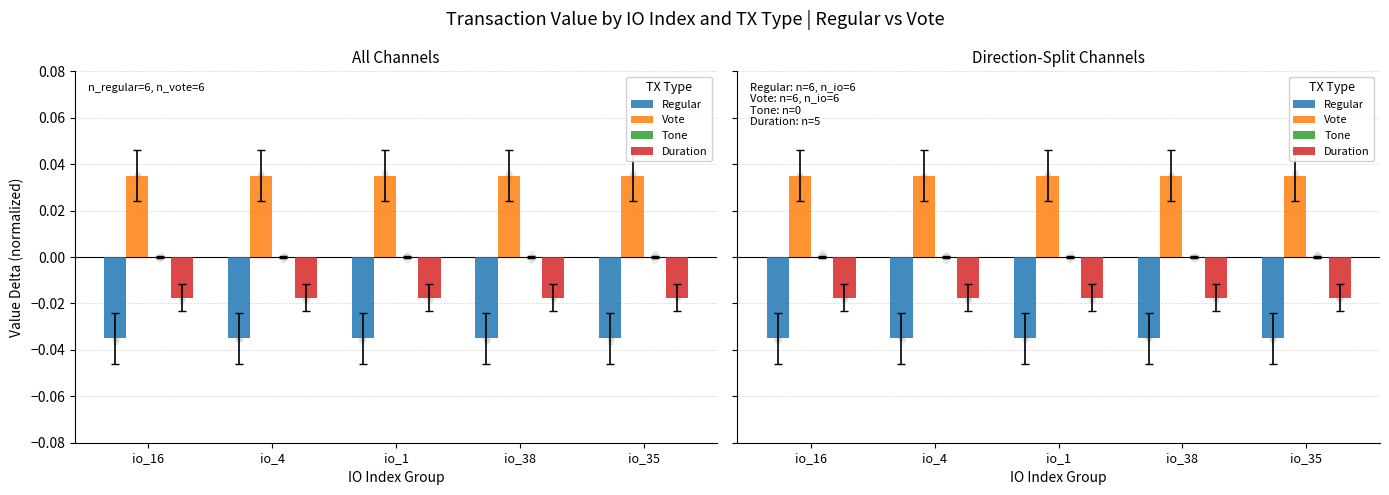

What are all the series names shown in the legend?

Regular, Vote, Tone, Duration